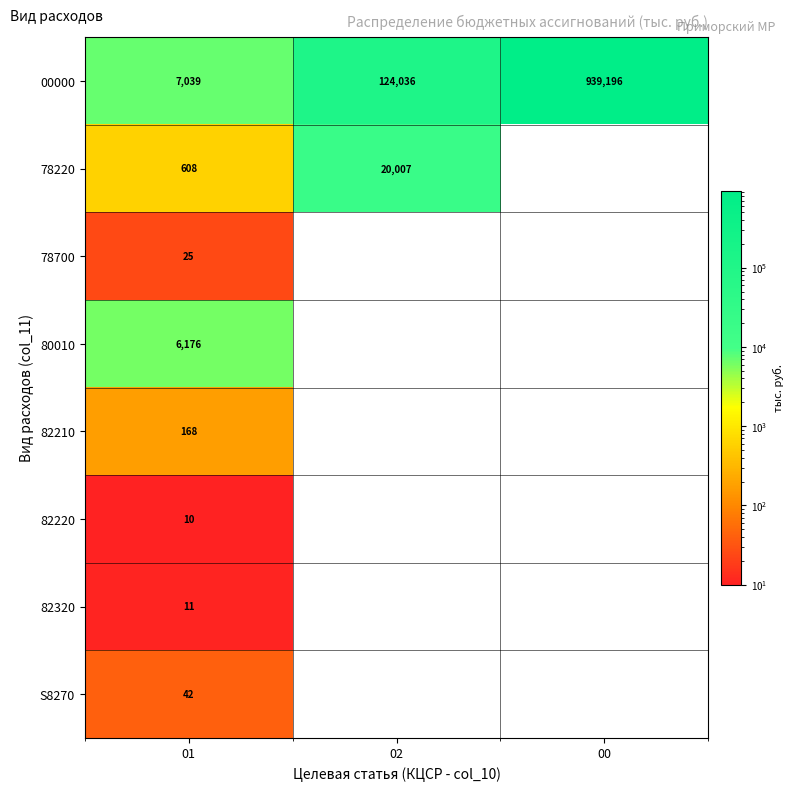

What is the spread (max minus min) of values at 01?

7029